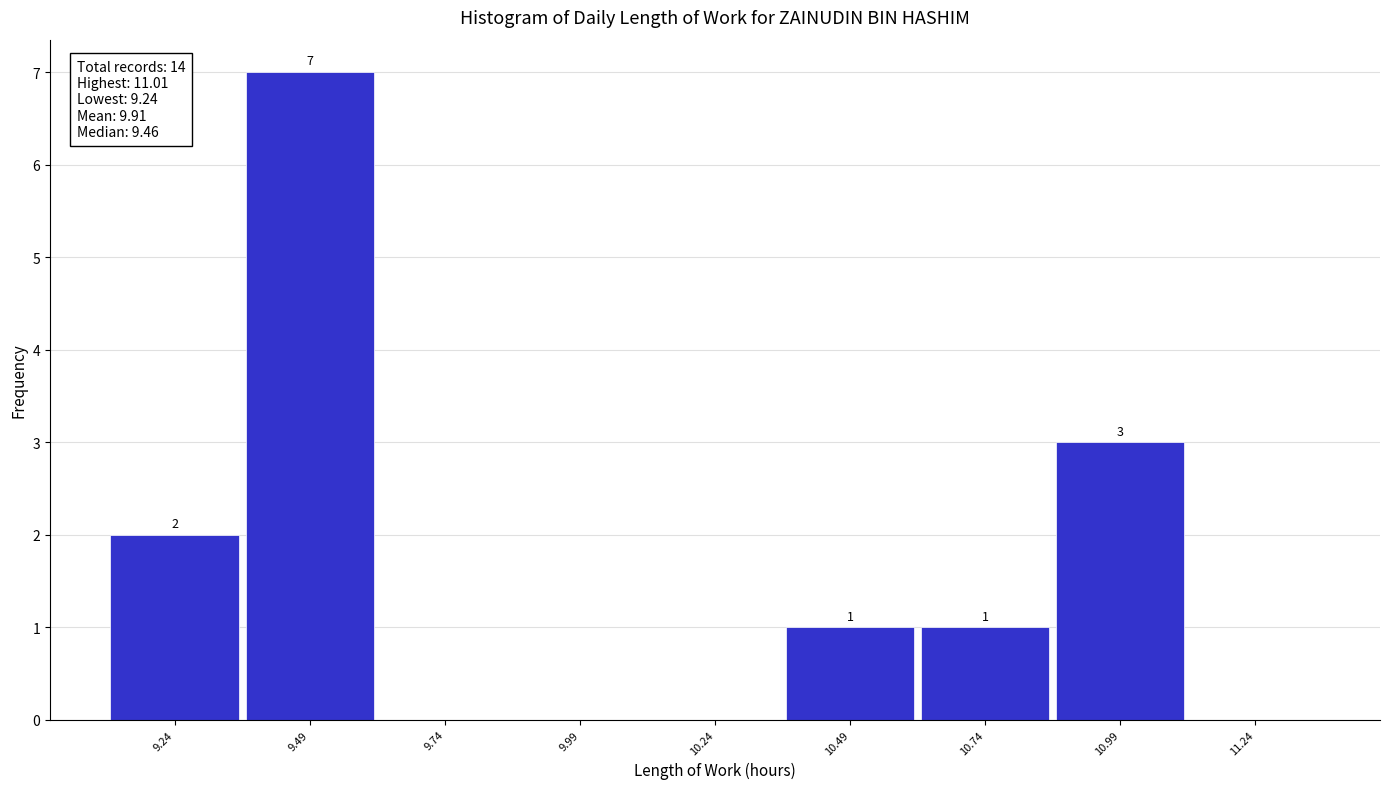

Which range on the x-axis has the tallest bar?

9.365 to 9.615